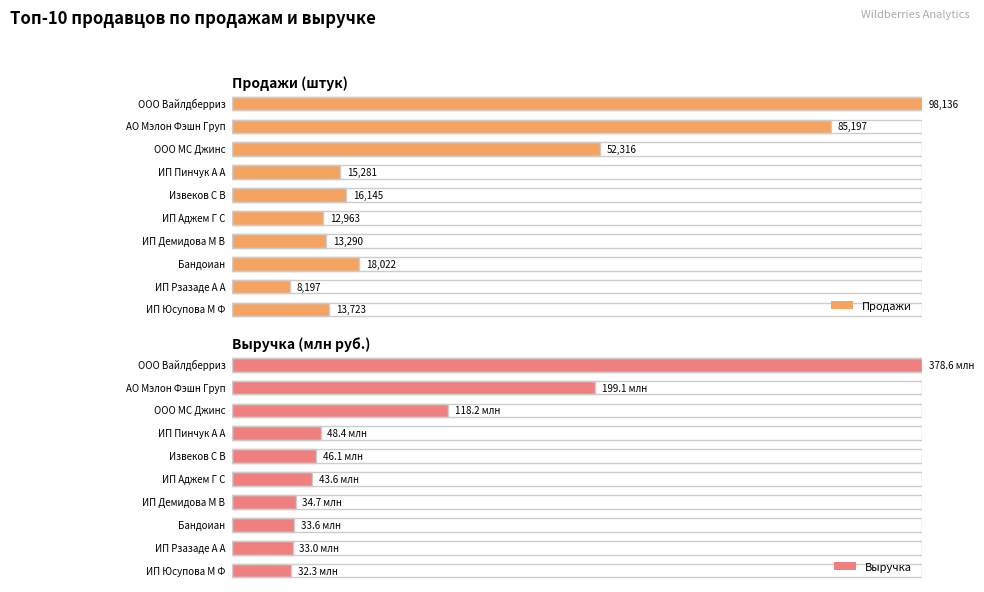

Reading left to right, what are all the values shown in this chart?

Продажи: 98136.0	85197.0	52316.0	15281.0	16145.0	12963.0	13290.0	18022.0	8197.0	13723.0
Выручка (млн): 378.6	199.1	118.2	48.4	46.1	43.6	34.7	33.6	33.0	32.3